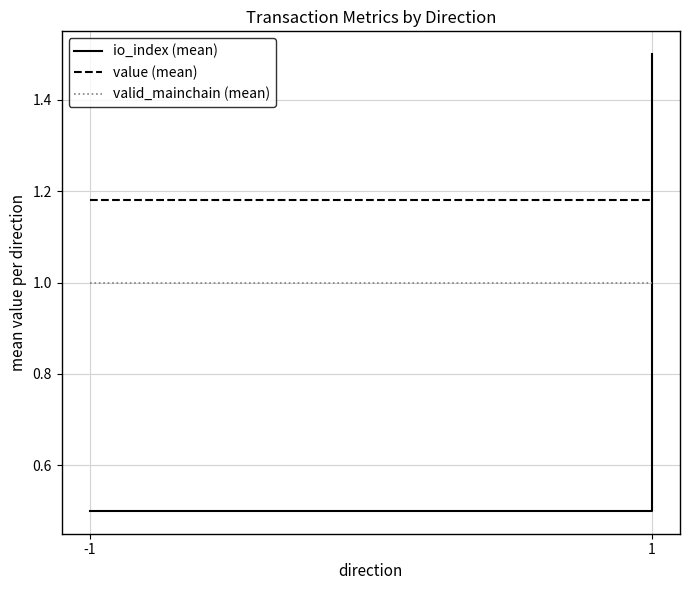

How many distinct data groups are displayed?

3